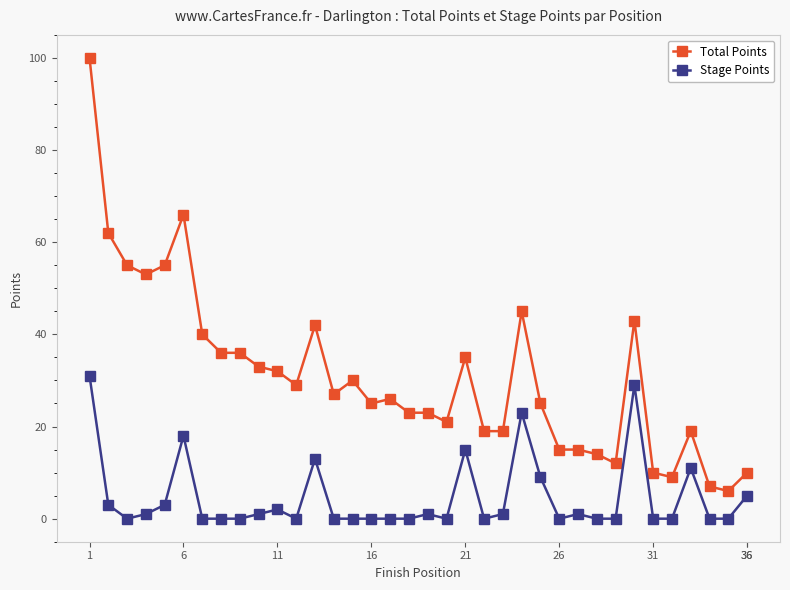

Which series has the largest range (max minus min)?

Total Points